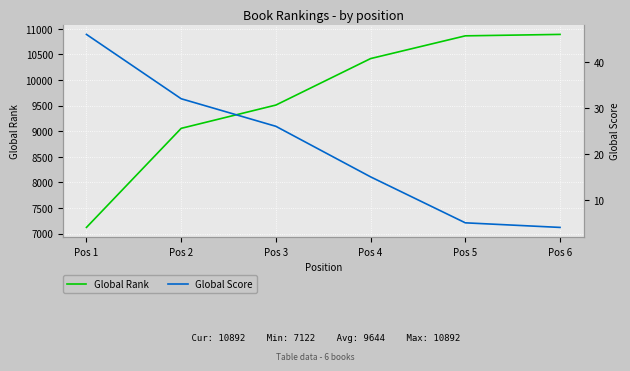

What is the difference between the second highest and second lowest values in the Global Score series?

27